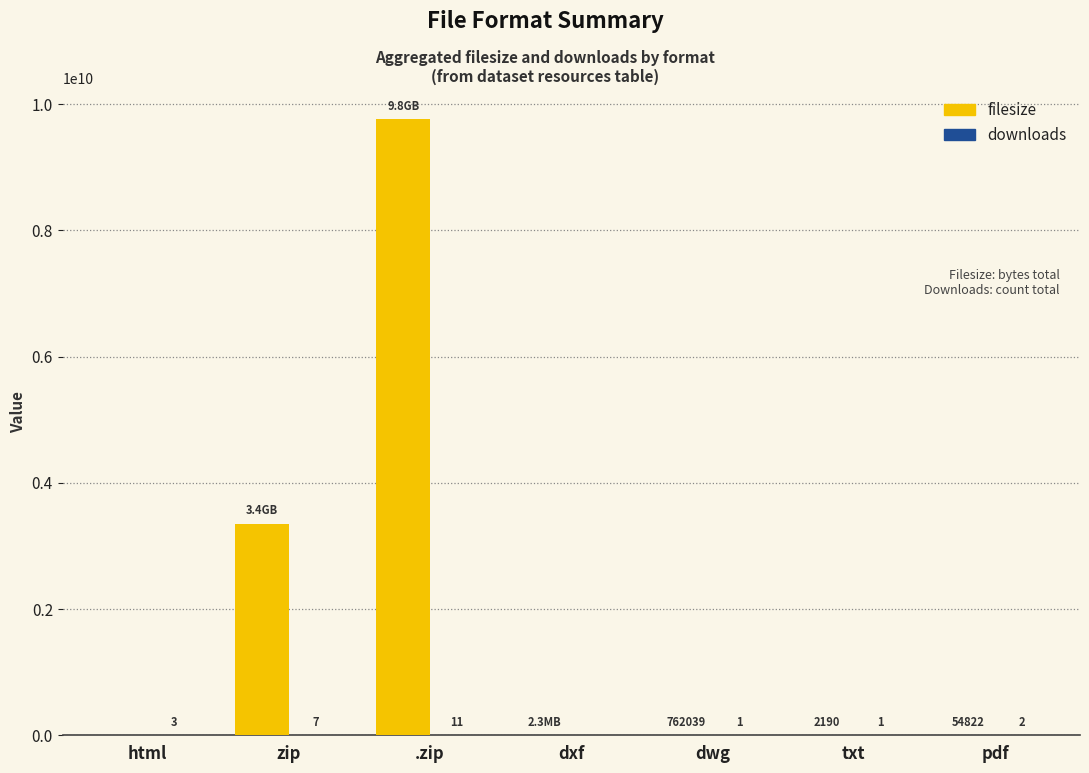

What value does the filesize series have at zip, to the nearest 50?

3351376450